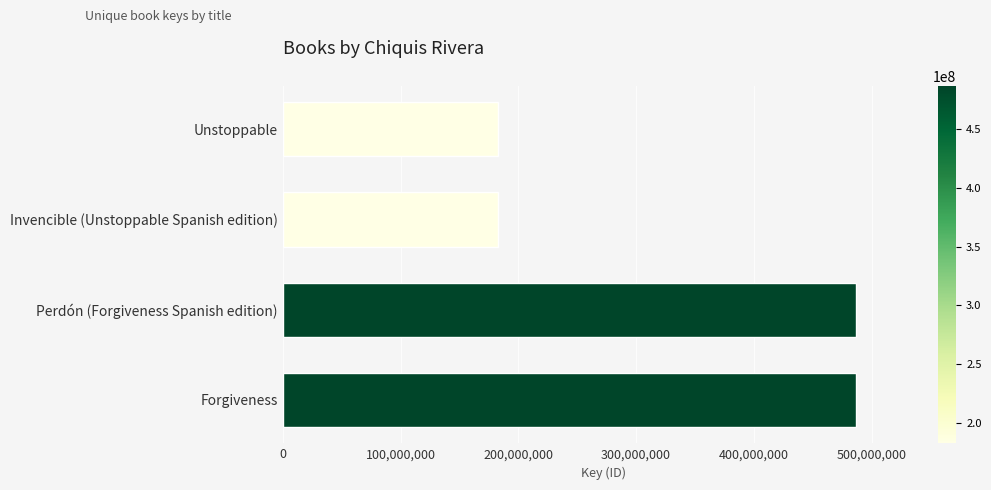

Is it true that the value at Invencible (Unstoppable Spanish edition) is 182709316?

True